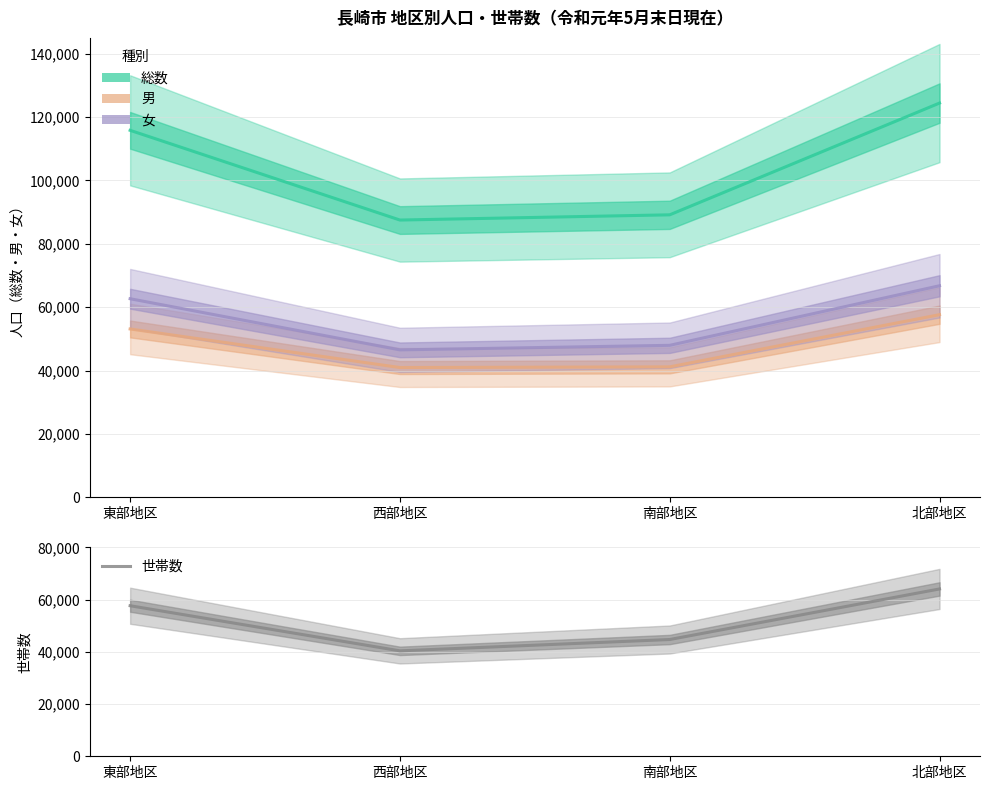

Does the chart have visible grid lines?

Yes